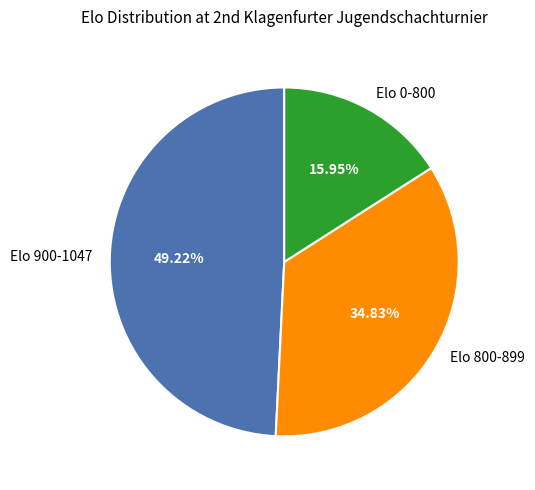

Rank the categories by value from lowest to highest.

Elo 0-800, Elo 800-899, Elo 900-1047